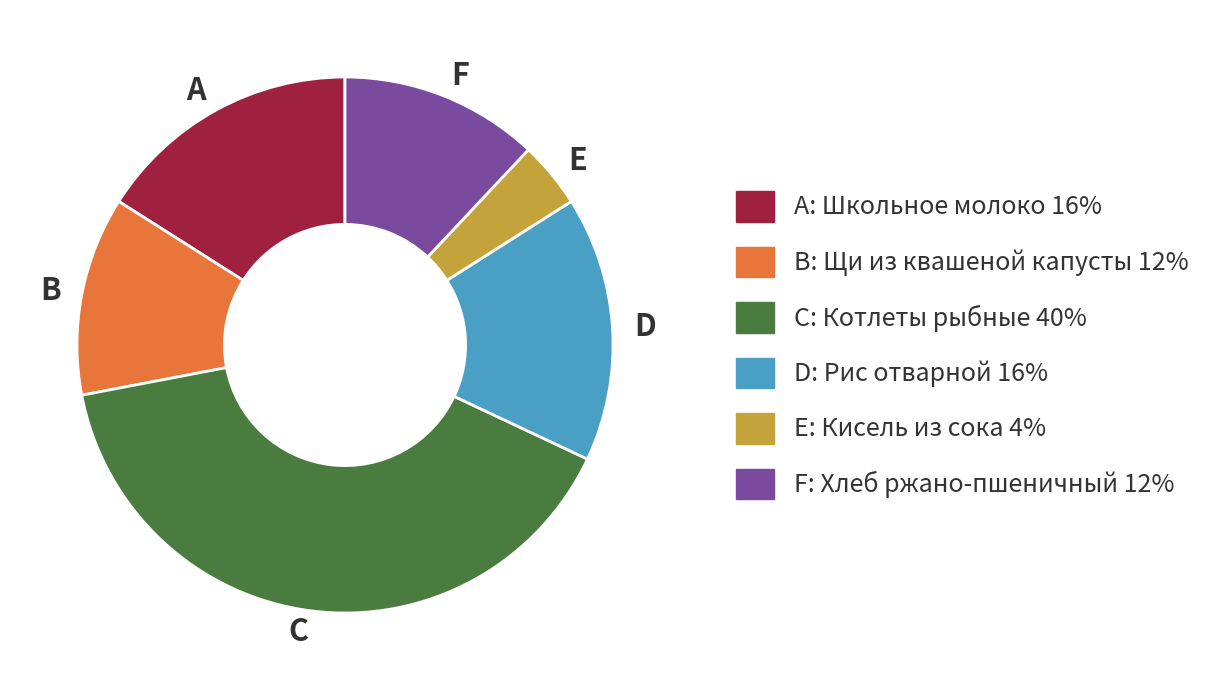

Is the sum of A and E greater than half?

No